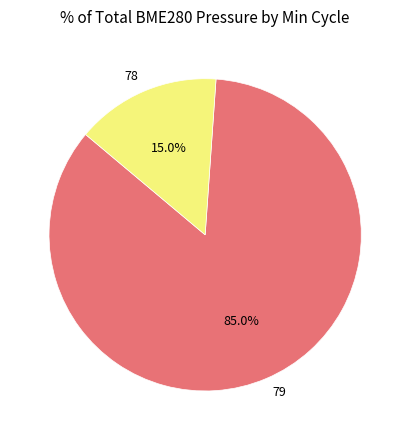

To the nearest percent, what is the combined percentage of 78 and 79?

100%